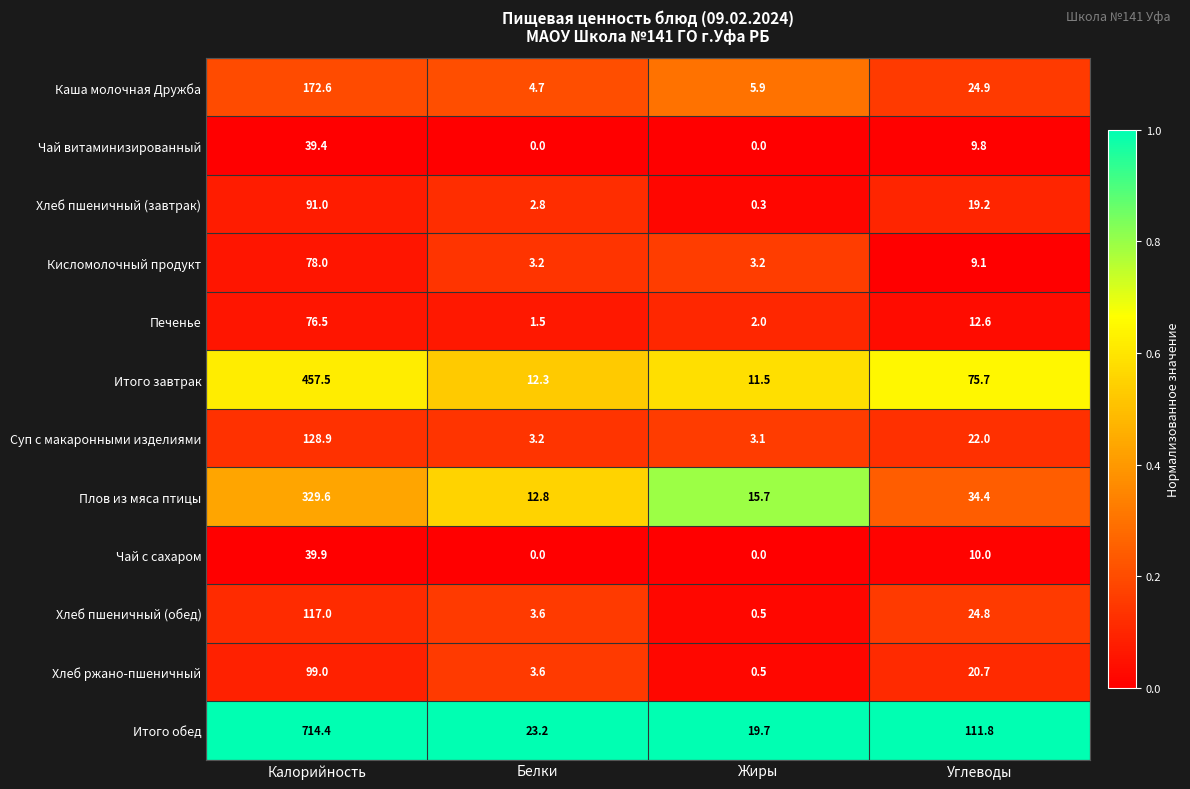

Rank the series at Углеводы from lowest to highest value.

Кисломолочный продукт, Чай витаминизированный, Чай с сахаром, Печенье, Хлеб пшеничный (завтрак), Хлеб ржано-пшеничный, Суп с макаронными изделиями, Хлеб пшеничный (обед), Каша молочная Дружба, Плов из мяса птицы, Итого завтрак, Итого обед